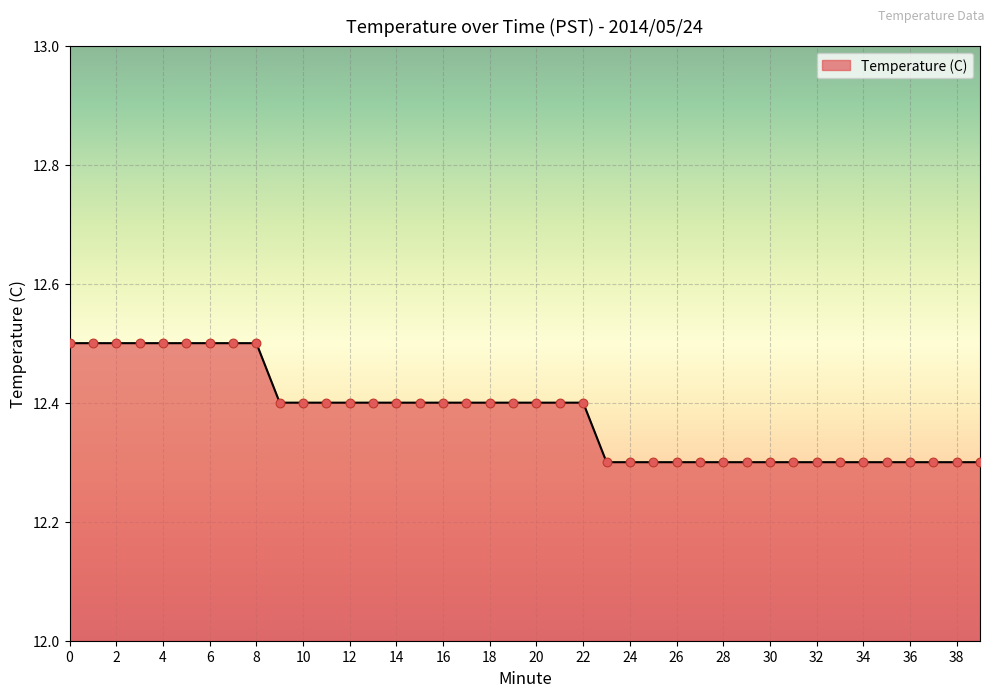

What is the minimum value shown in the chart?

12.3